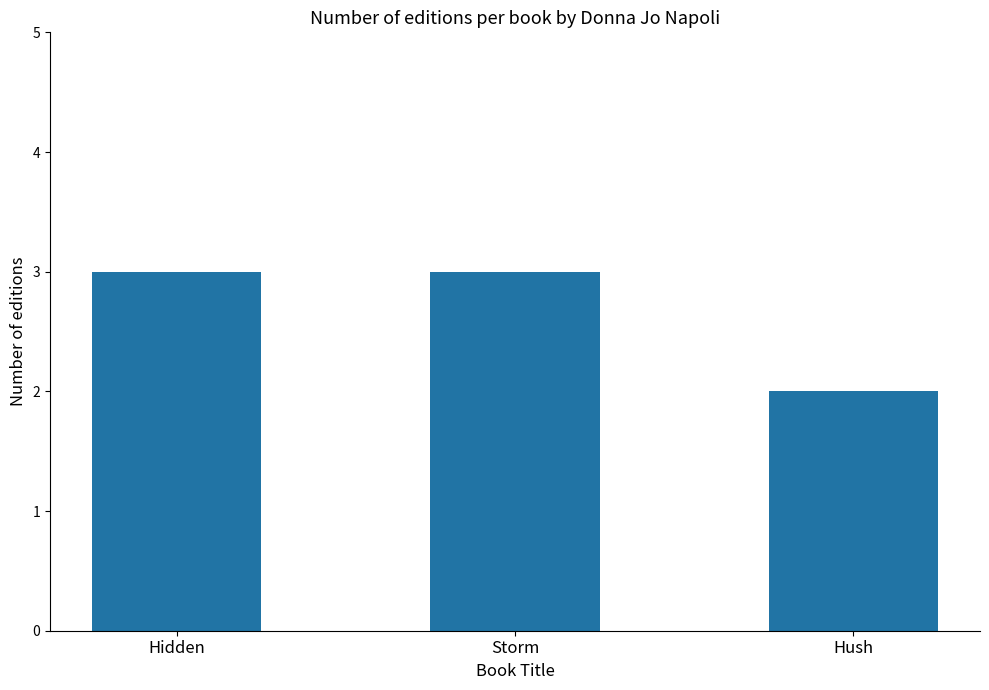

Reading right to left, list all the values displayed in this chart.

Hush=2	Storm=3	Hidden=3